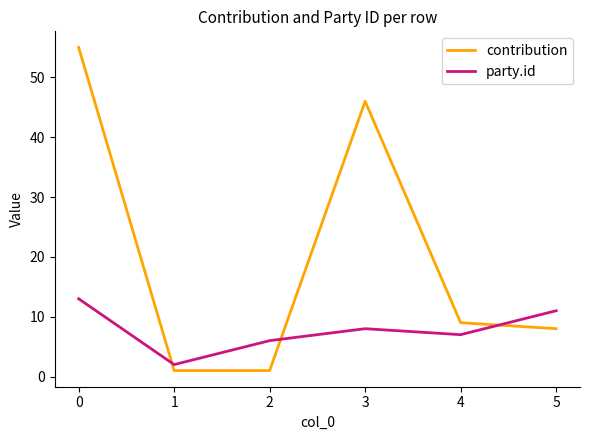

Rank the series at 3 from highest to lowest value.

contribution, party.id